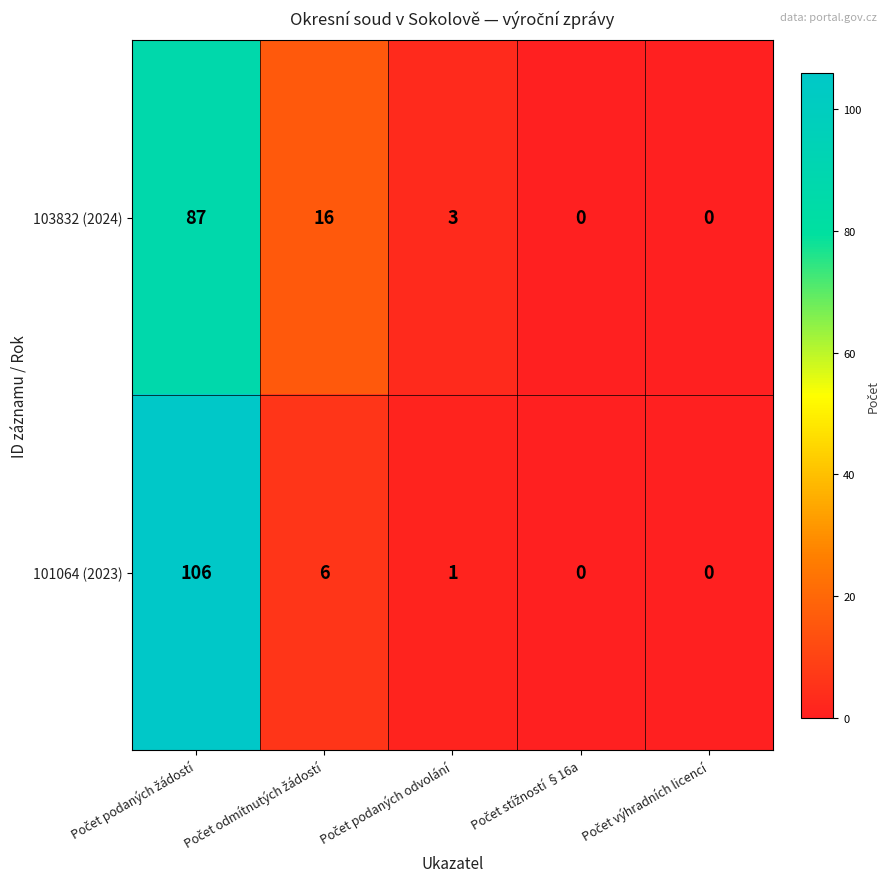

What is the maximum value shown in the chart?

106